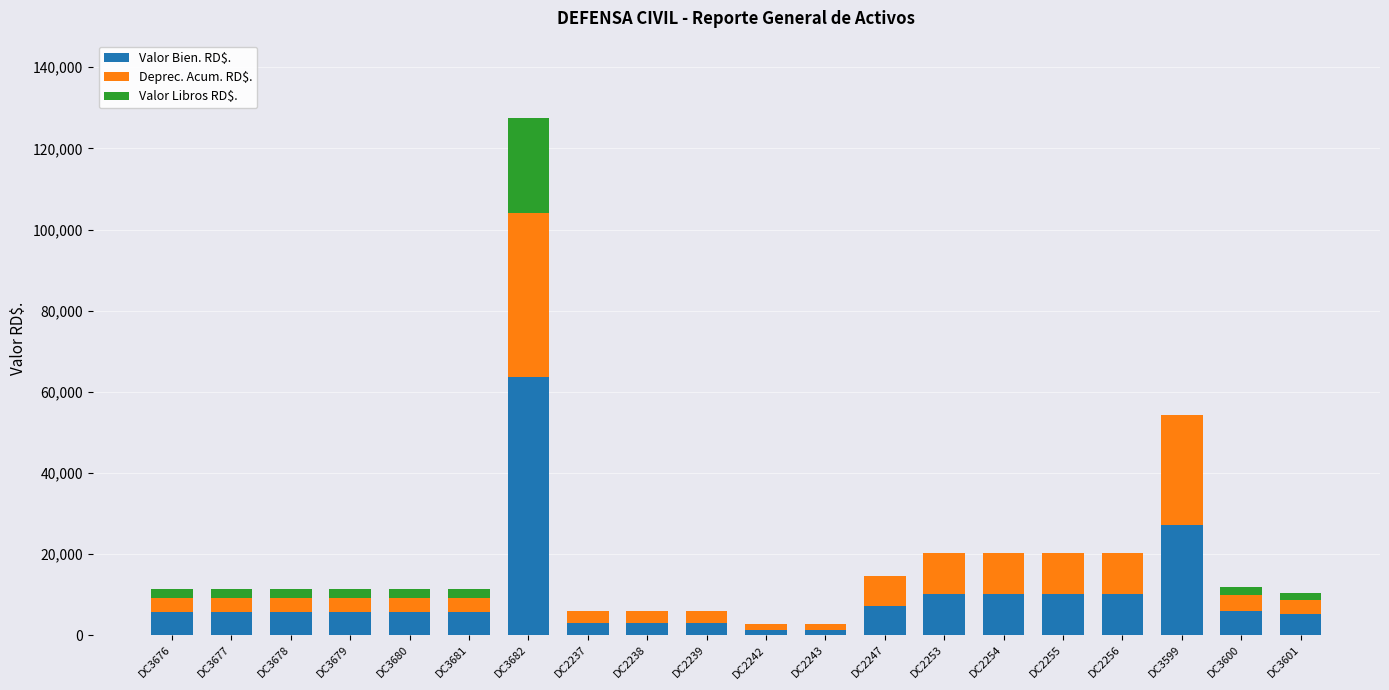

What is the highest value of the Valor Bien. RD$. series?

63720.0